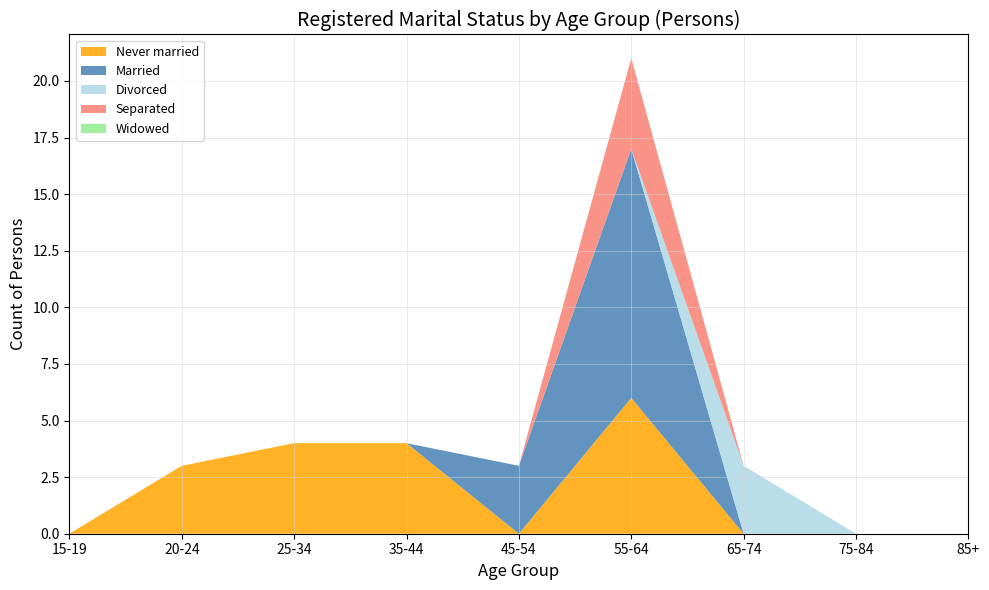

Reading right to left, what are all the values shown in this chart?

Married: 0	0	0	11	3	0	0	0	0
Divorced: 0	0	3	0	0	0	0	0	0
Never married: 0	0	0	6	0	4	4	3	0
Separated: 0	0	0	4	0	0	0	0	0
Widowed: 0	0	0	0	0	0	0	0	0